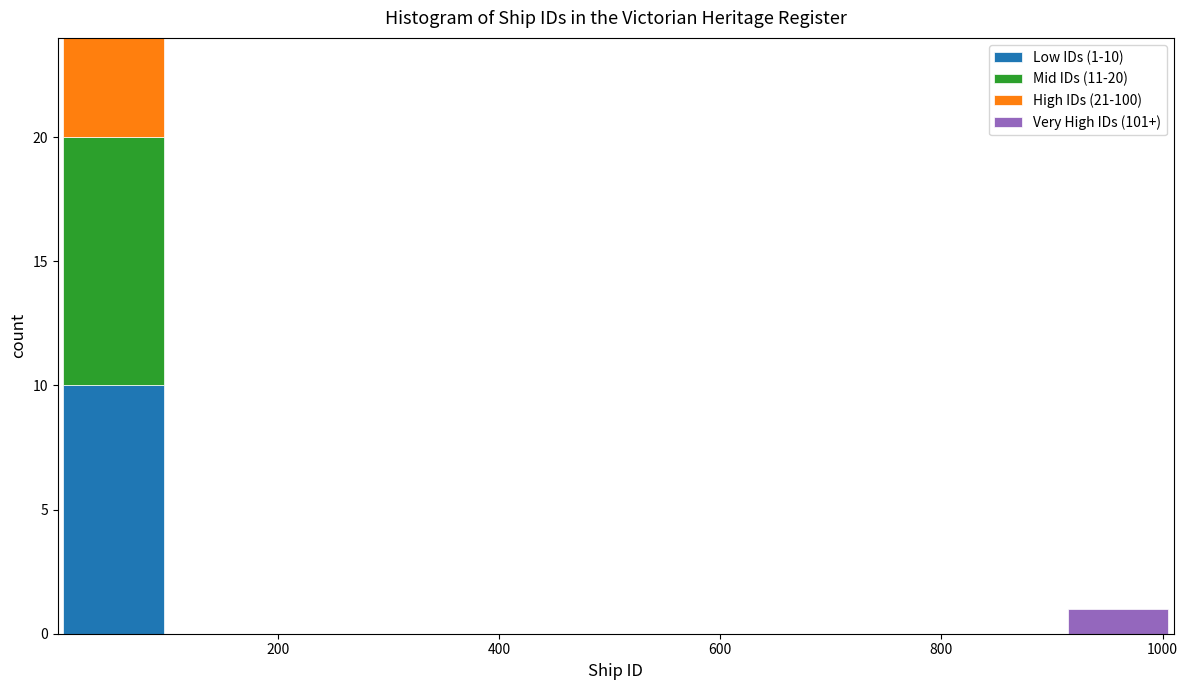

Which range on the x-axis has the tallest stacked bar (by total height)?

0 to 100